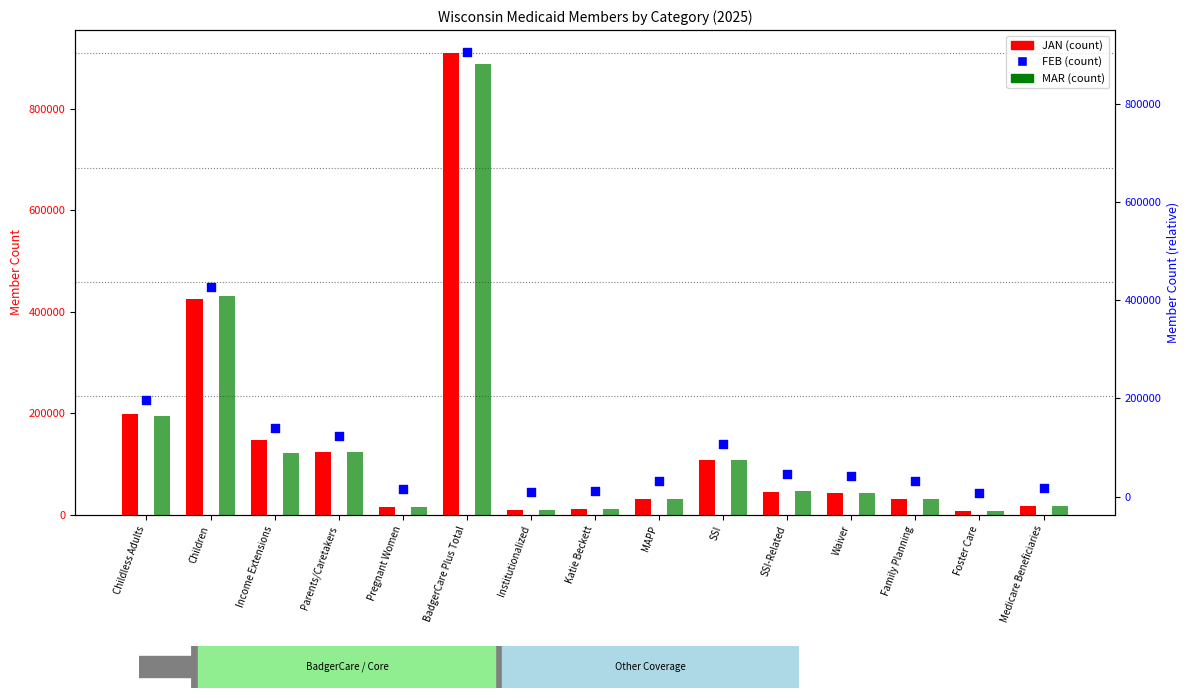

Which series reaches the maximum Y coordinate?

JAN